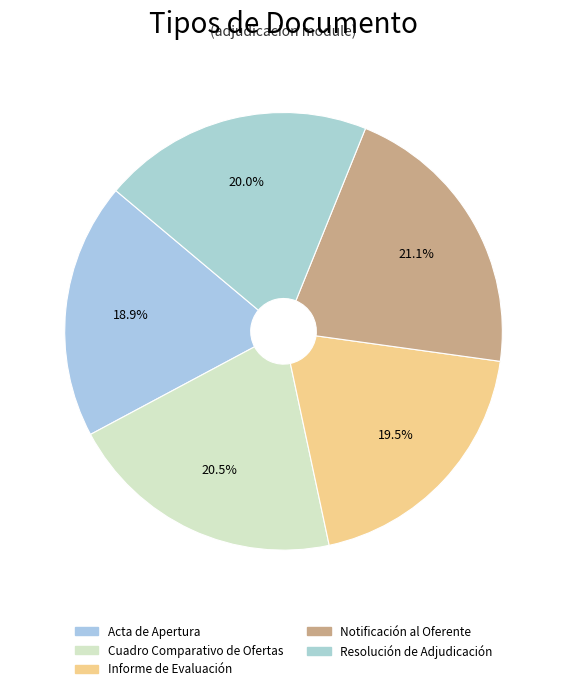

Combined, what portion of the pie is Cuadro Comparativo de Ofertas and Notificación al Oferente?

41.6%